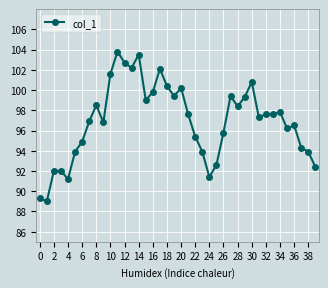

What is the difference between the maximum and minimum values?

14.8